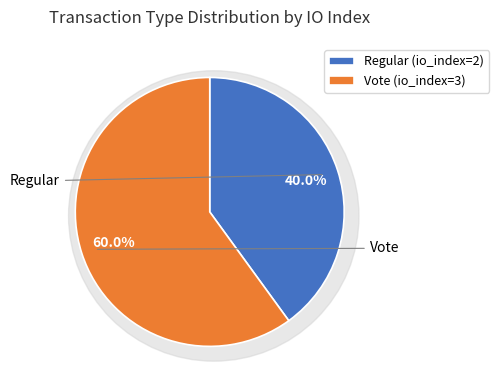

Does Vote account for over 50% of the chart?

Yes